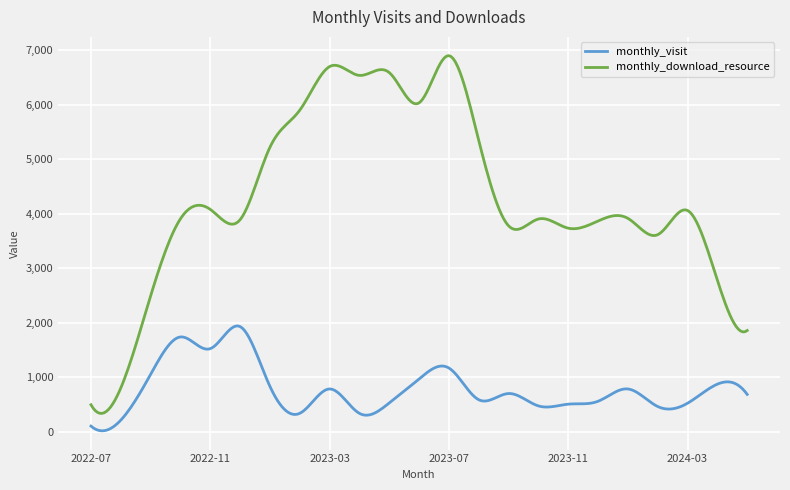

Which series has the largest total across all categories?

monthly_download_resource